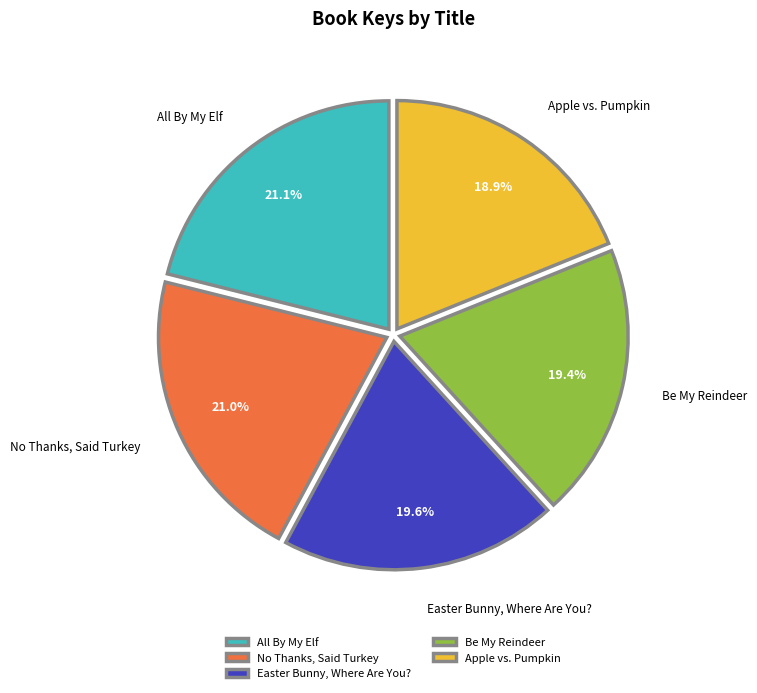

How many segments does this pie chart have?

5